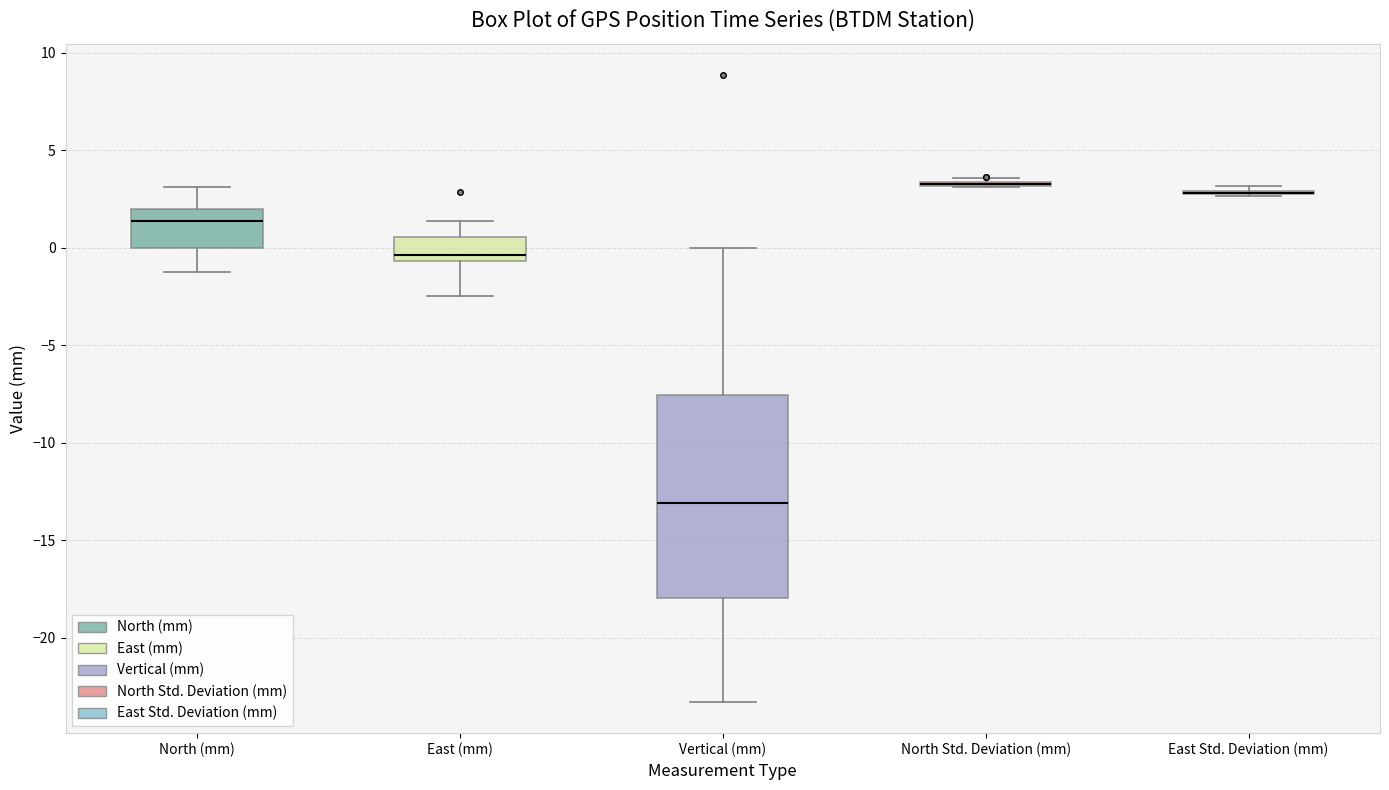

Reading left to right, transcribe this box plot: for each box, give where its median line is, the range the box spans, and where its two whiskers end, as read against the y-axis. The values are not printed on the chart, so give them approximately, as read against the axis.

North (mm): median 1.5, box 0.0 to 2.0, whiskers -1.0 to 3.0
East (mm): median -0.5 (just above the box's lower edge), box -0.5 to 0.5, whiskers -2.5 to 1.5
Vertical (mm): median -13.0, box -18.0 to -7.5, whiskers -23.5 to 0.0
North Std. Deviation (mm): box collapsed to a line at 3.5, whiskers 3.0 to 3.5
East Std. Deviation (mm): box collapsed to a line at 3.0, whiskers 2.5 to 3.0